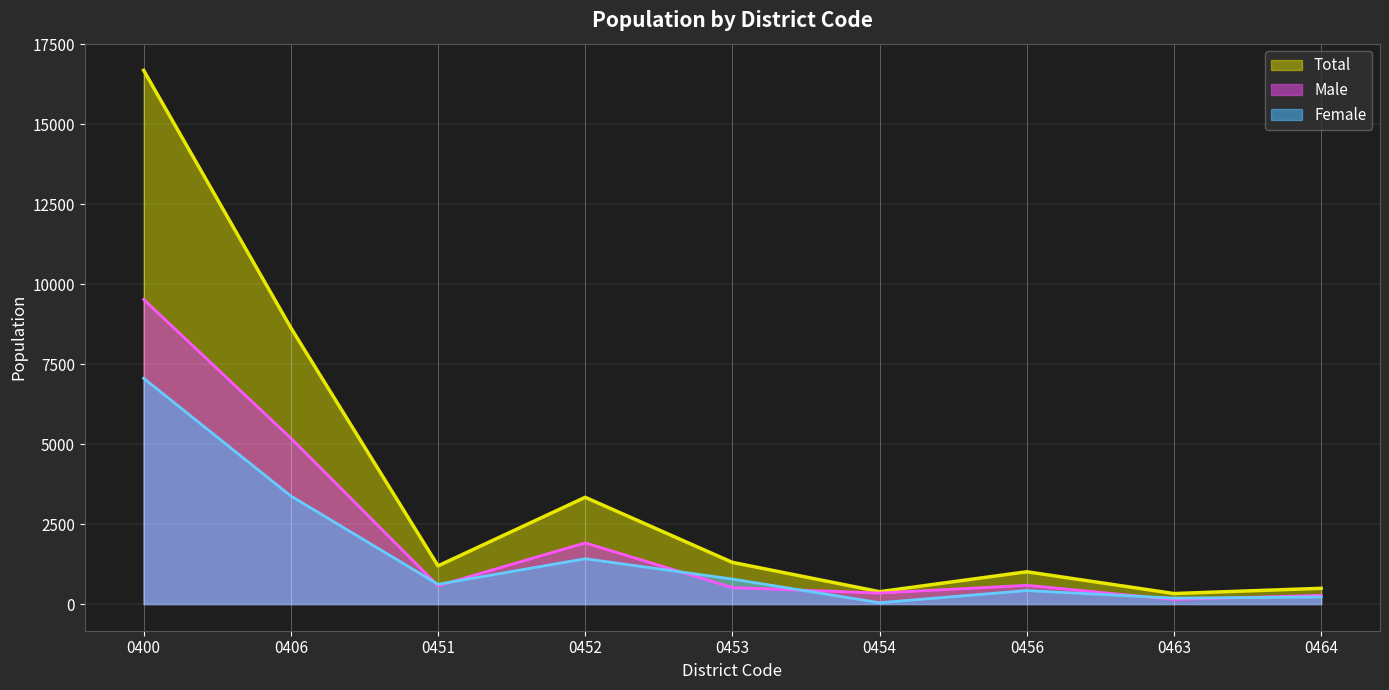

True or false: Total and Female intersect in this chart.

False